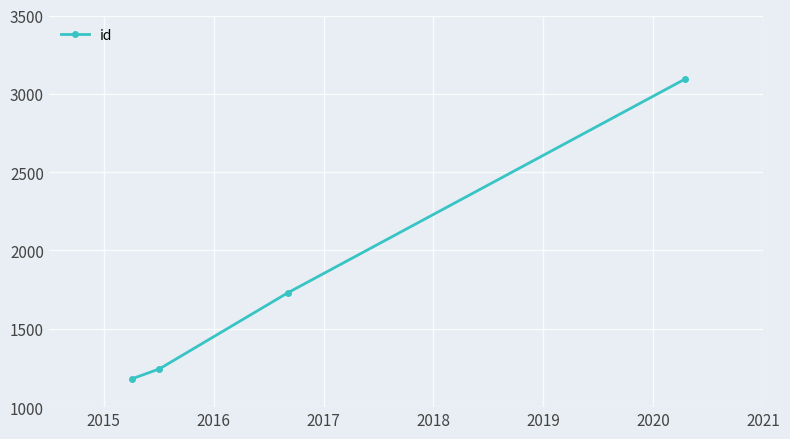

How many categories are shown in the chart?

4